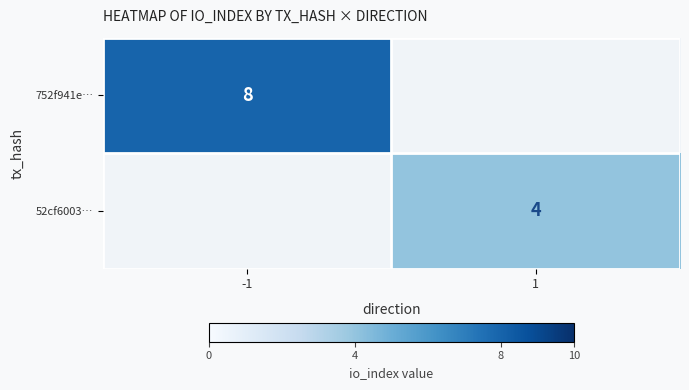

What is the greatest value displayed?

8.0